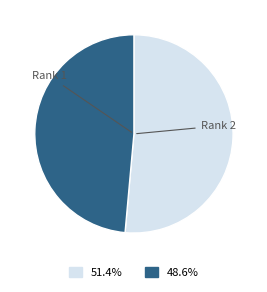

Is there any slice that represents more than half of the pie?

Yes